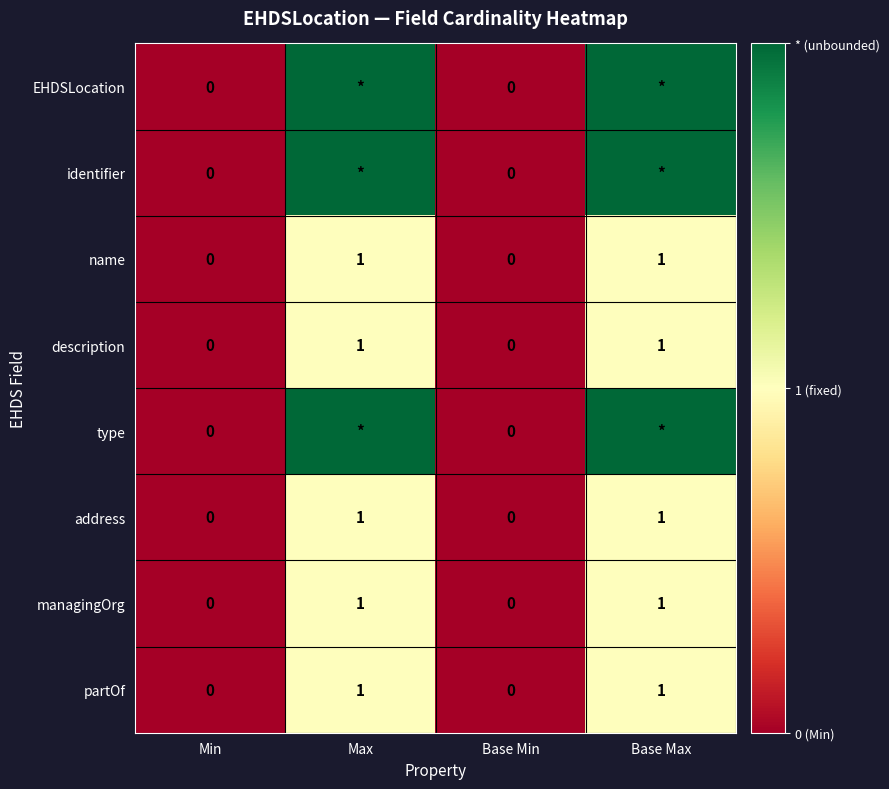

The value of description at Min is 1. True or false?

False